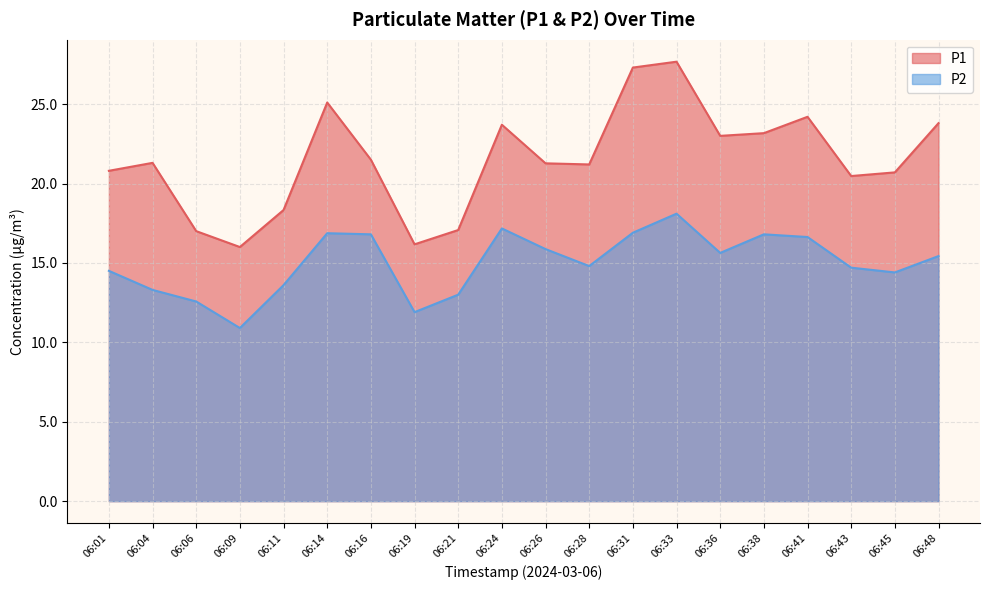

Is the value of P2 at 06:43 greater than the value of P1 at 06:19?

No